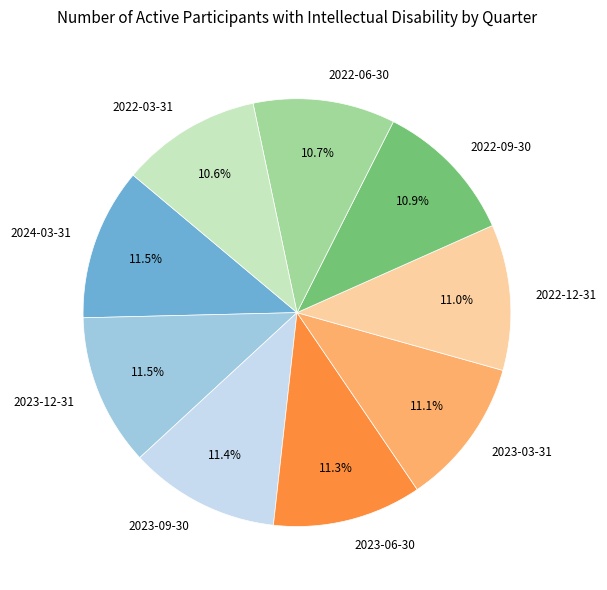

Is it true that 2022-06-30 is 5% of the pie?

False